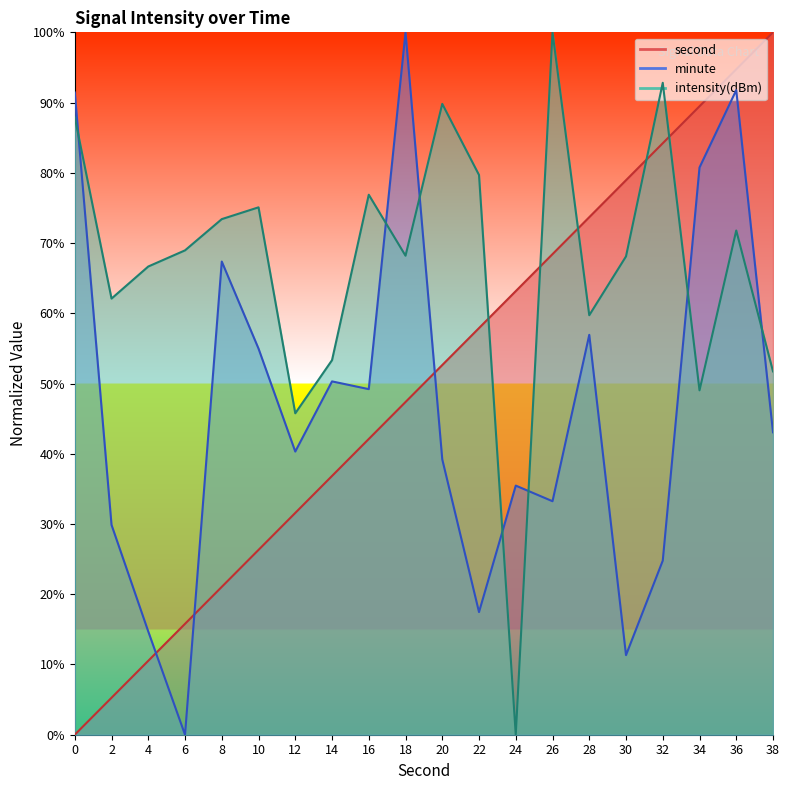

List the labels in order of second value, largest first.

38, 36, 34, 32, 30, 28, 26, 24, 22, 20, 18, 16, 14, 12, 10, 8, 6, 4, 2, 0